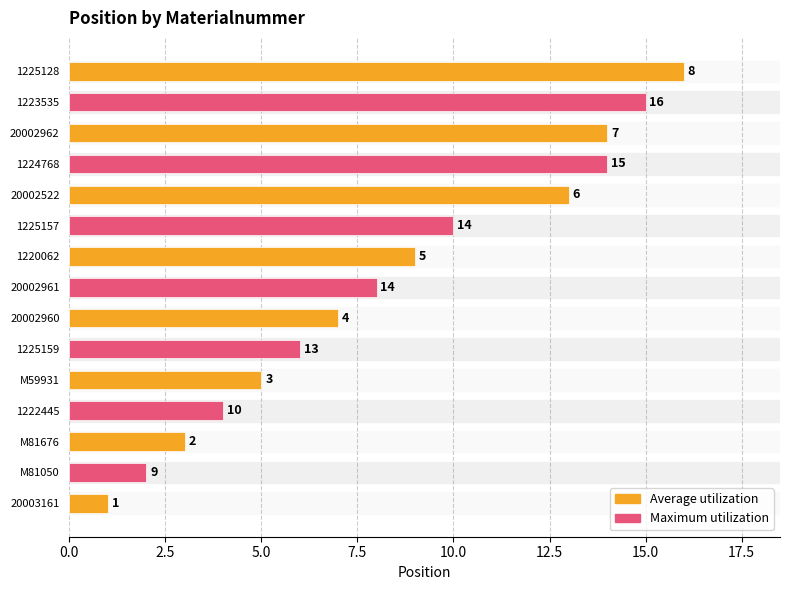

Rank the categories by value from highest to lowest.

1225128, 1223535, 1224768, 20002962, 20002522, 1225157, 1220062, 20002961, 20002960, 1225159, M59931, 1222445, M81676, M81050, 20003161